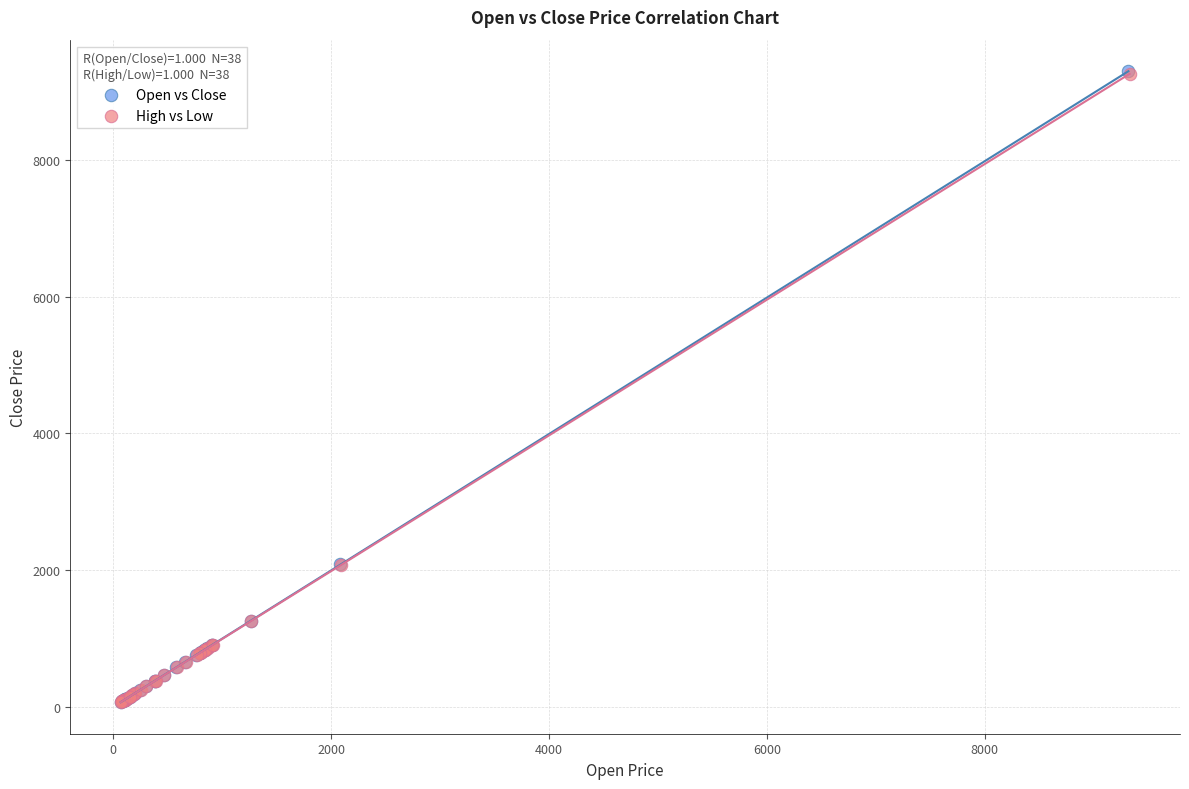

Which series has the largest Y range (max minus min)?

Open vs Close